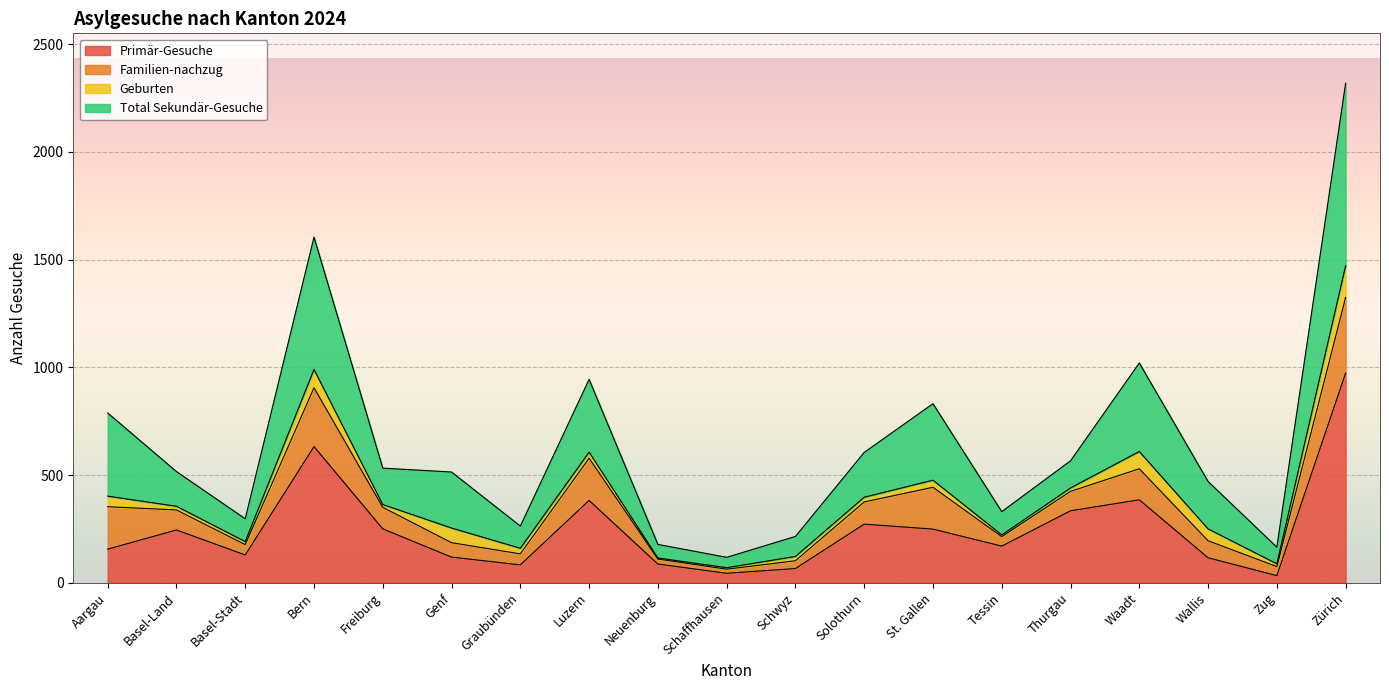

Between Wallis and Aargau, which is larger?

Aargau